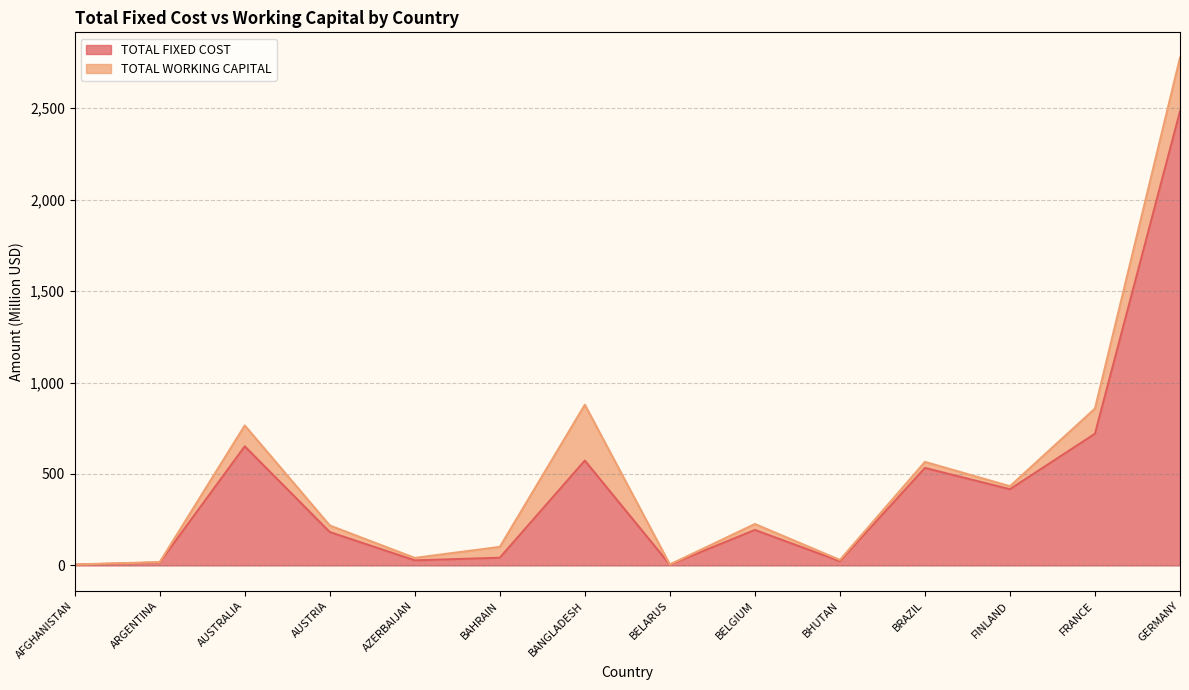

What is the maximum value shown in the chart?

2482.3